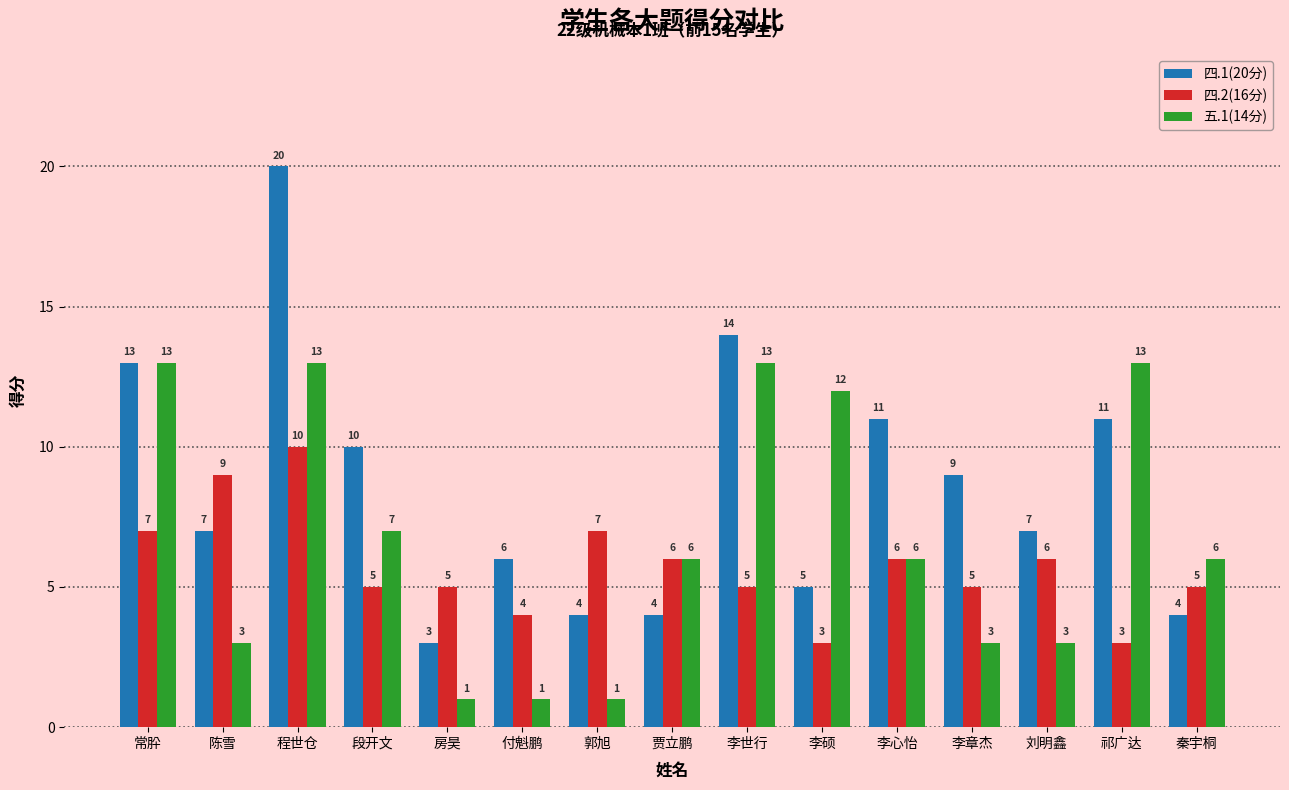

How many bars are there in each group?

3